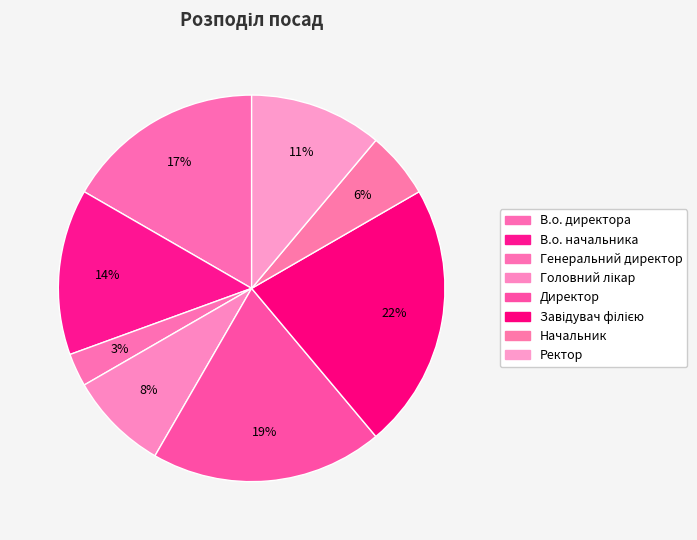

Count the number of slices in the pie.

8